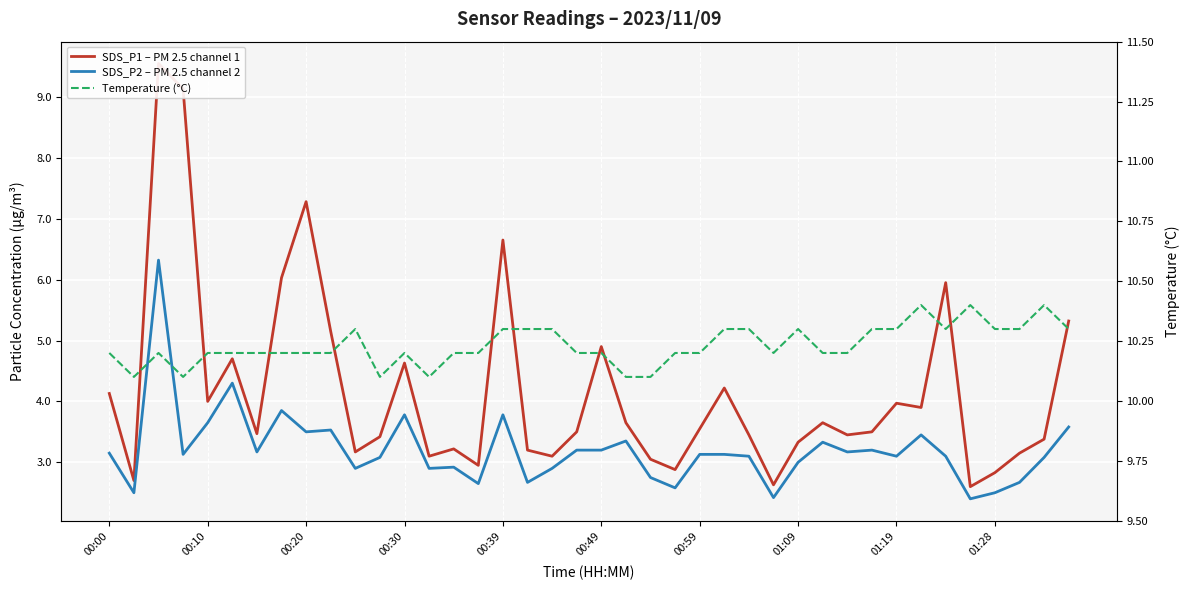

What is the total value across all series at 34?

19.4